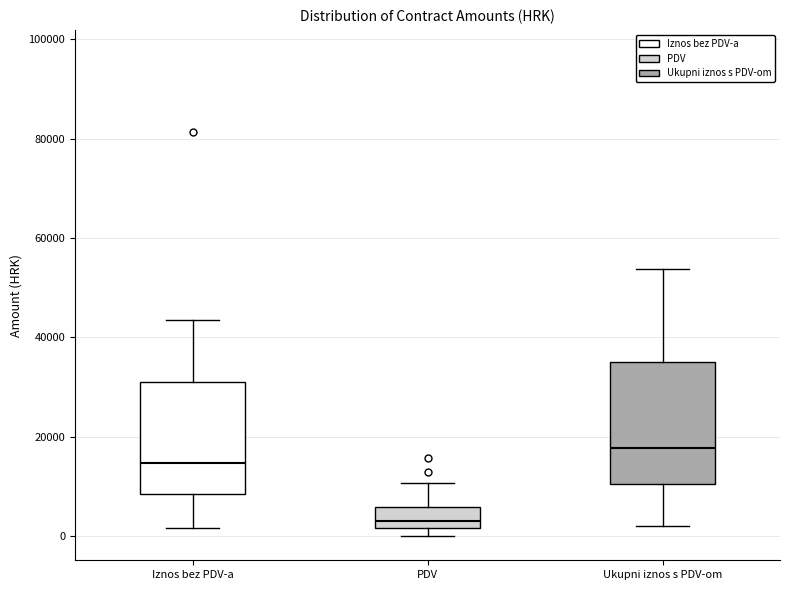

Which box has the highest median line?

Ukupni iznos s PDV-om